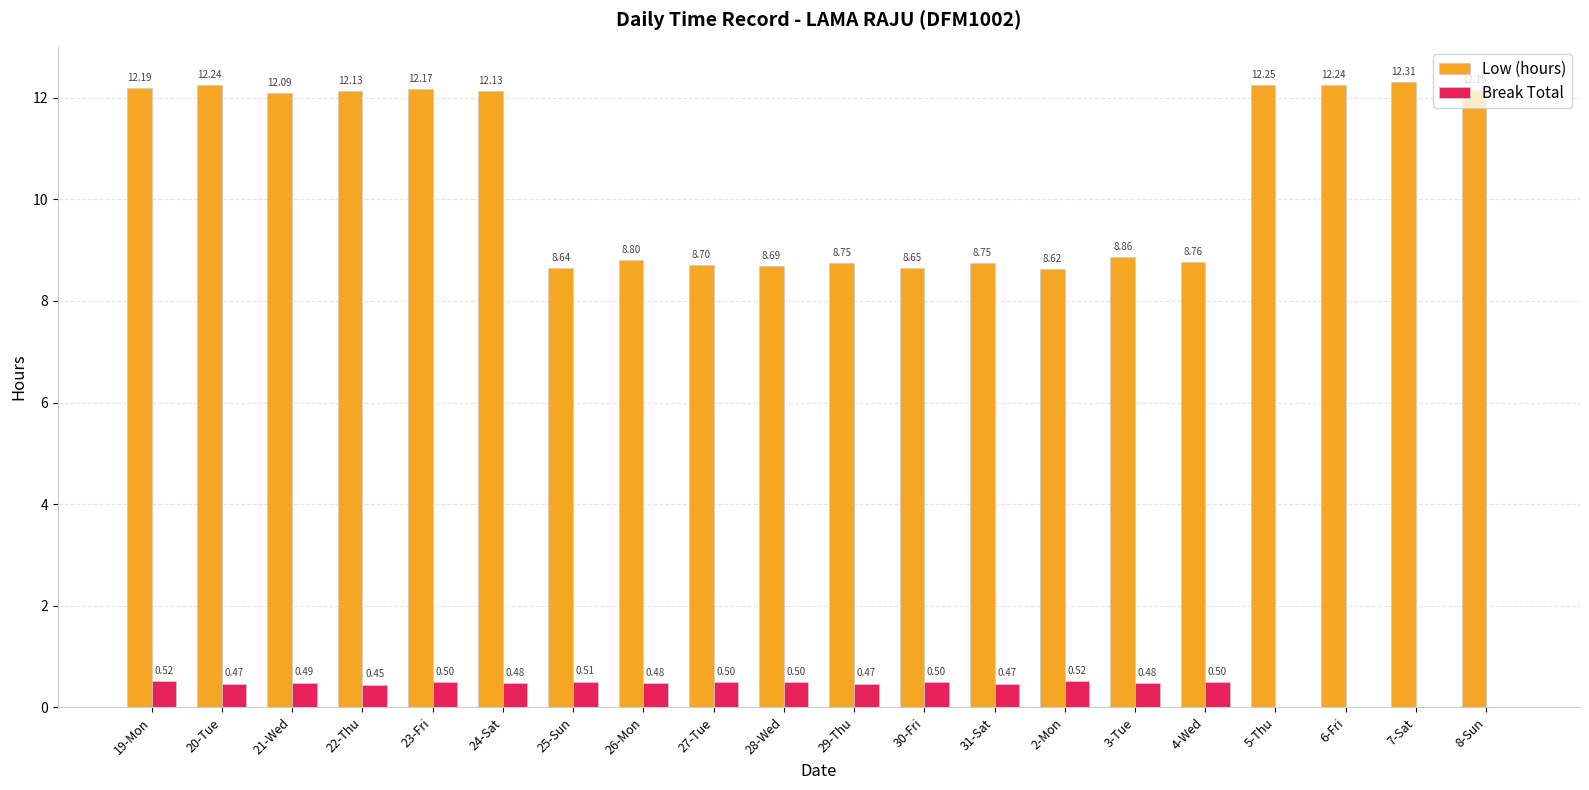

What is the maximum value for Break Total?

0.5